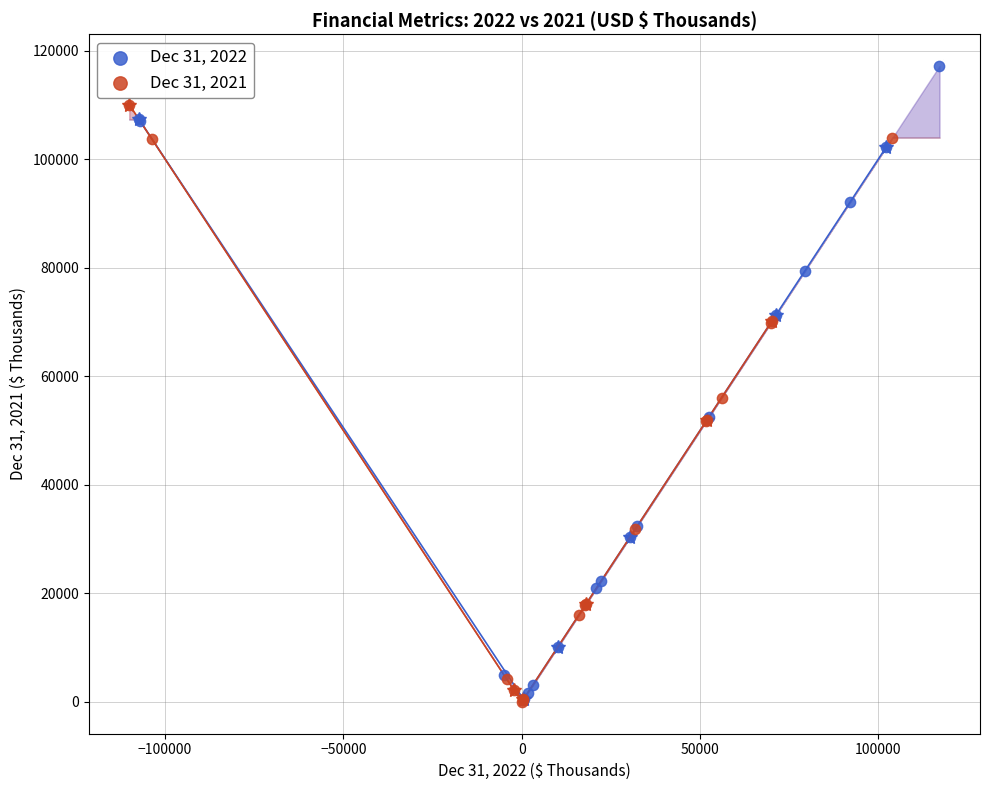

Which series contains the highest Y value?

Dec 31, 2022